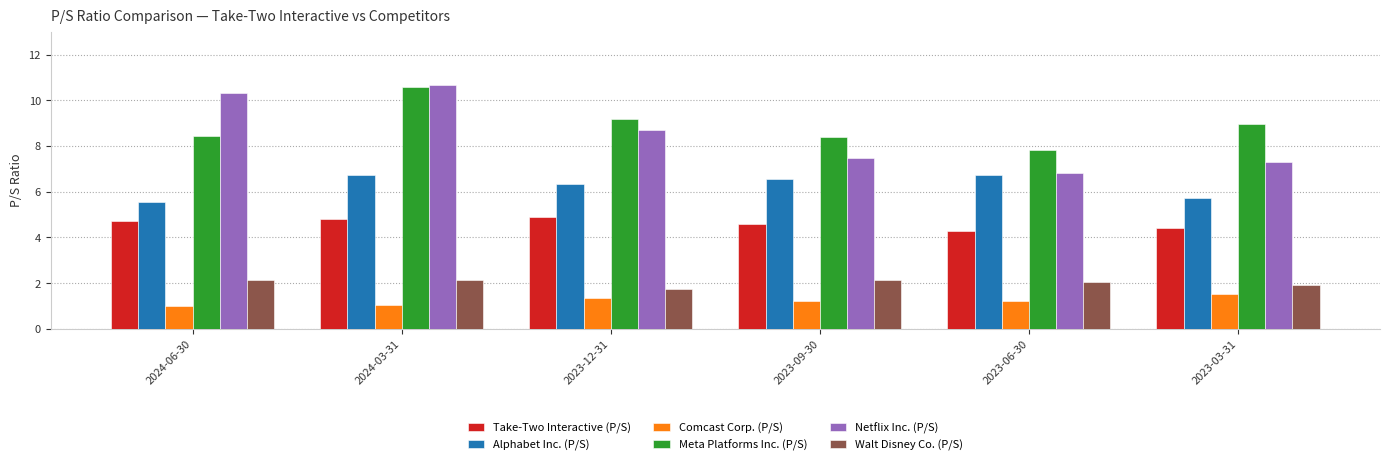

What position from the right is 2023-03-31?

1